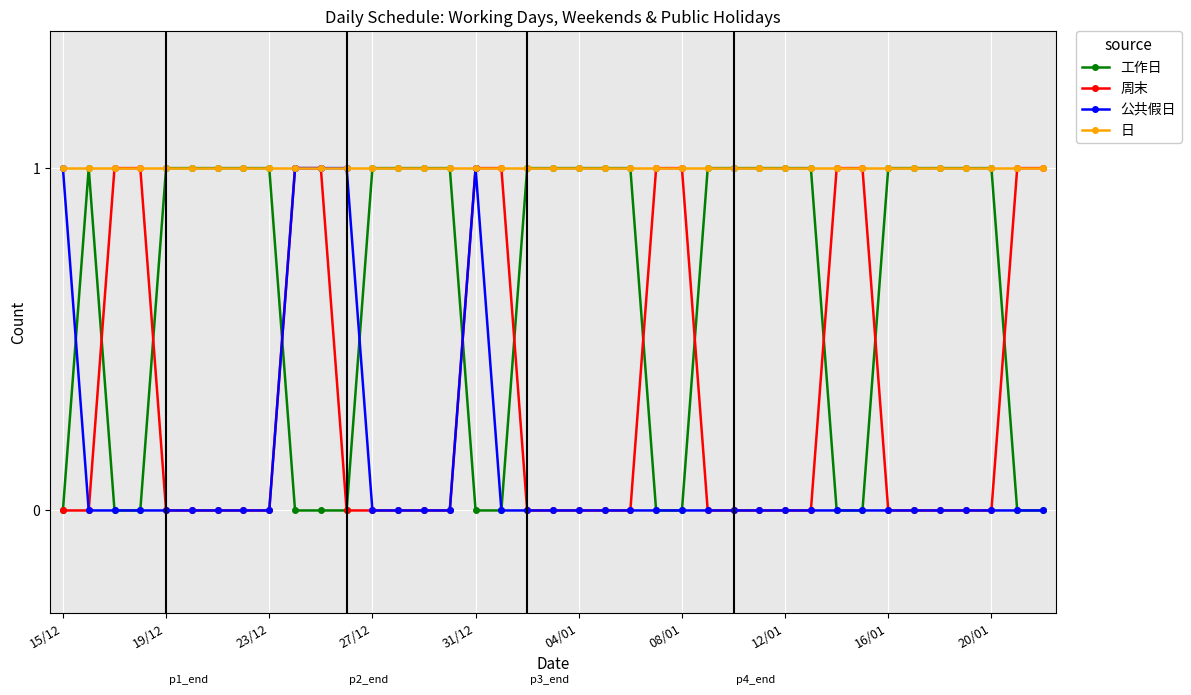

List the series in order of their overall mean, lowest first.

公共假日, 周末, 工作日, 日